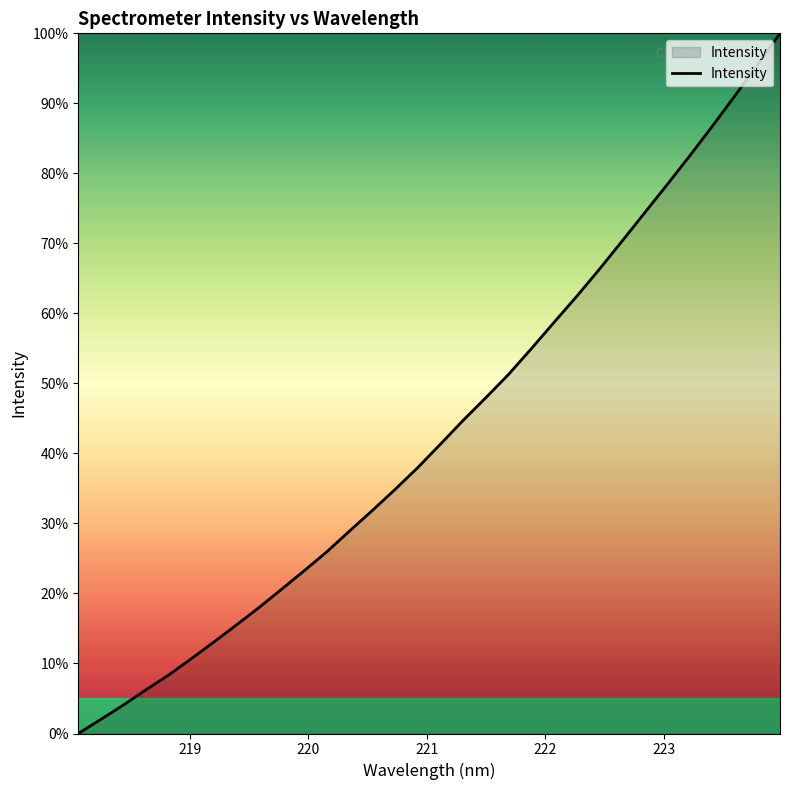

How many lines are shown in the chart?

1